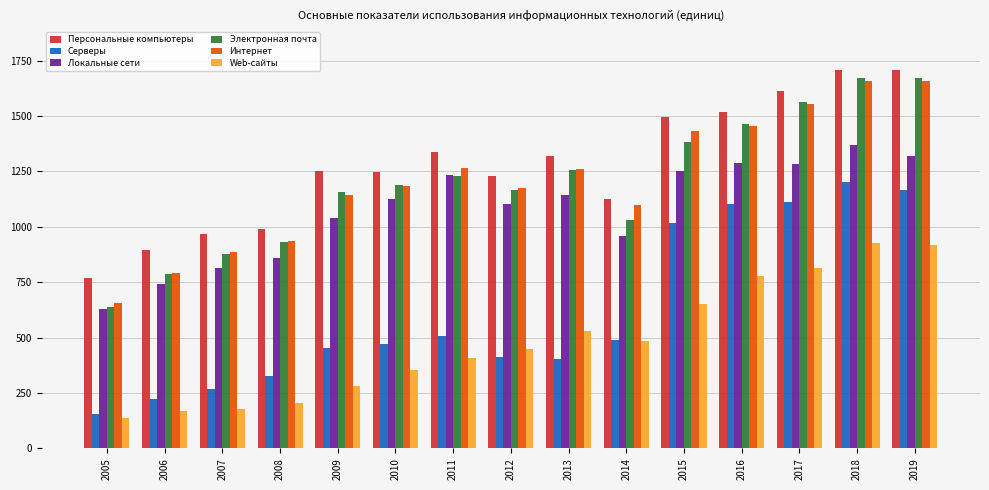

What is the greatest value displayed?

1709